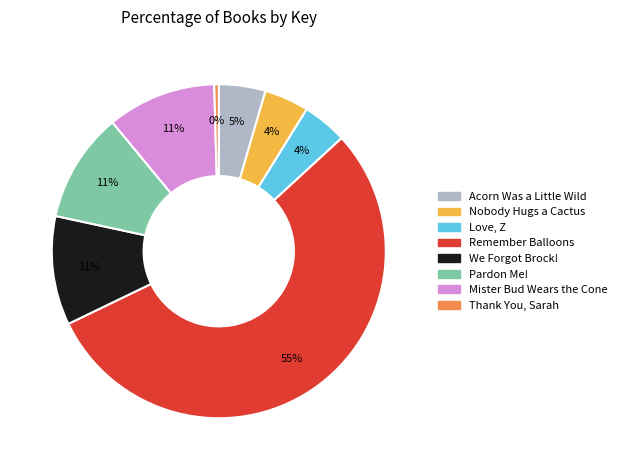

Is Love, Z the majority of the pie?

No